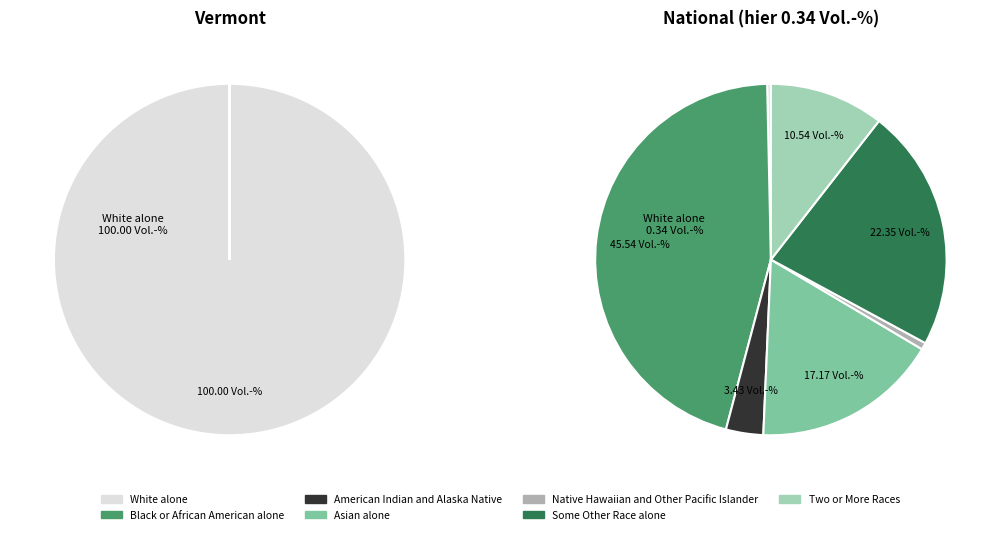

Which category has the biggest portion of the pie?

White alone